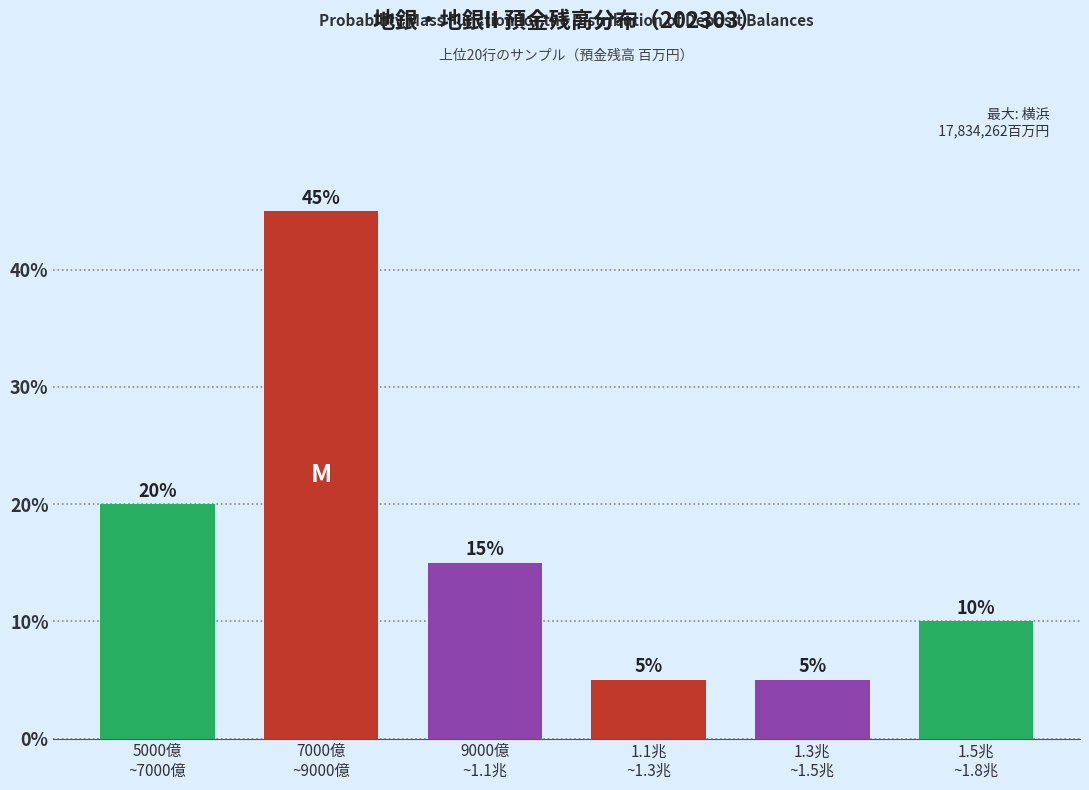

Reading left to right, list all the values displayed in this chart.

20	45	15	5	5	10